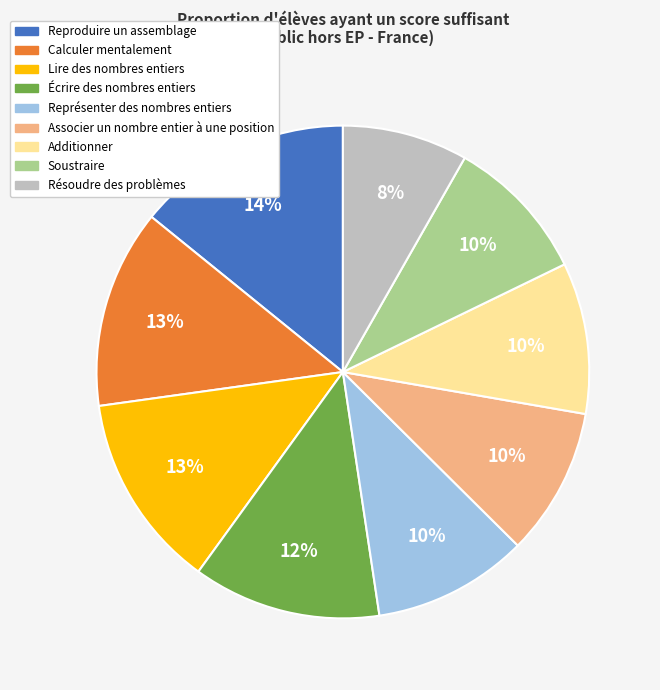

What is the smallest slice in the pie chart?

Résoudre des problèmes